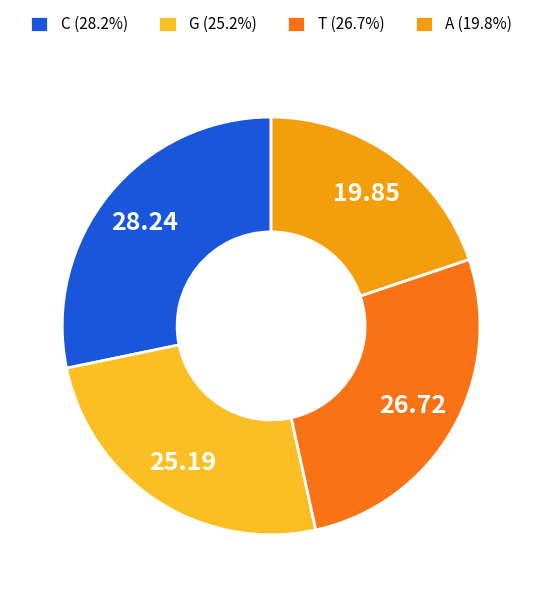

Is it true that C is 28% of the pie?

True